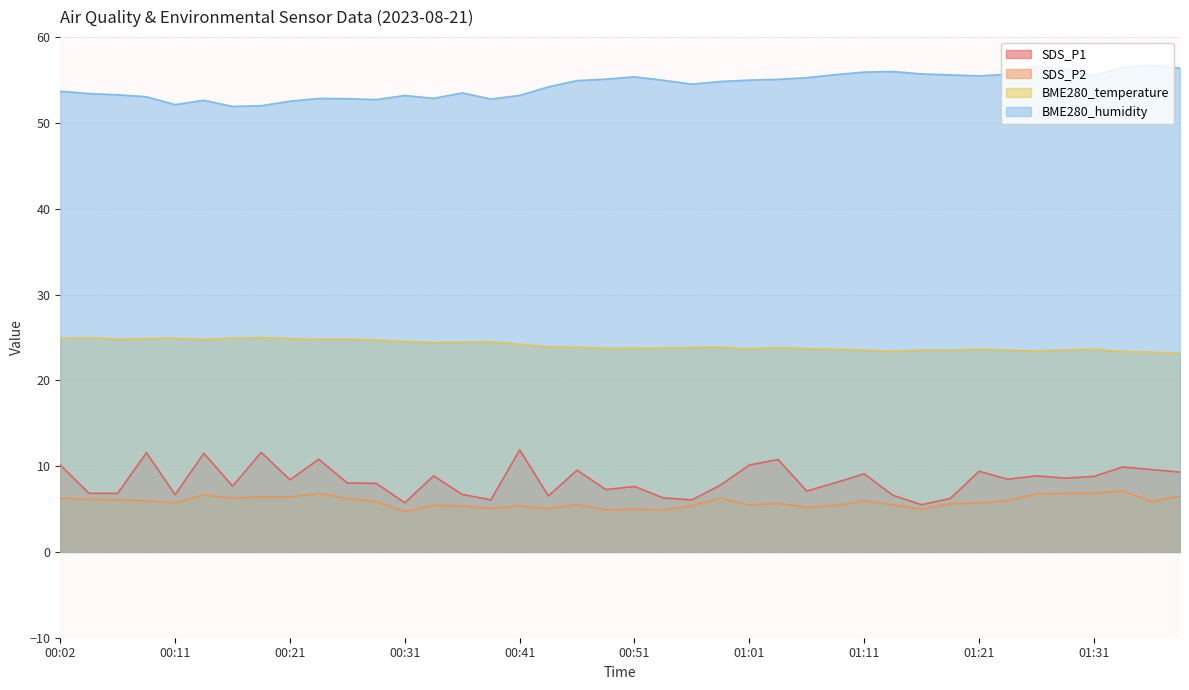

How many series are shown in this chart?

4